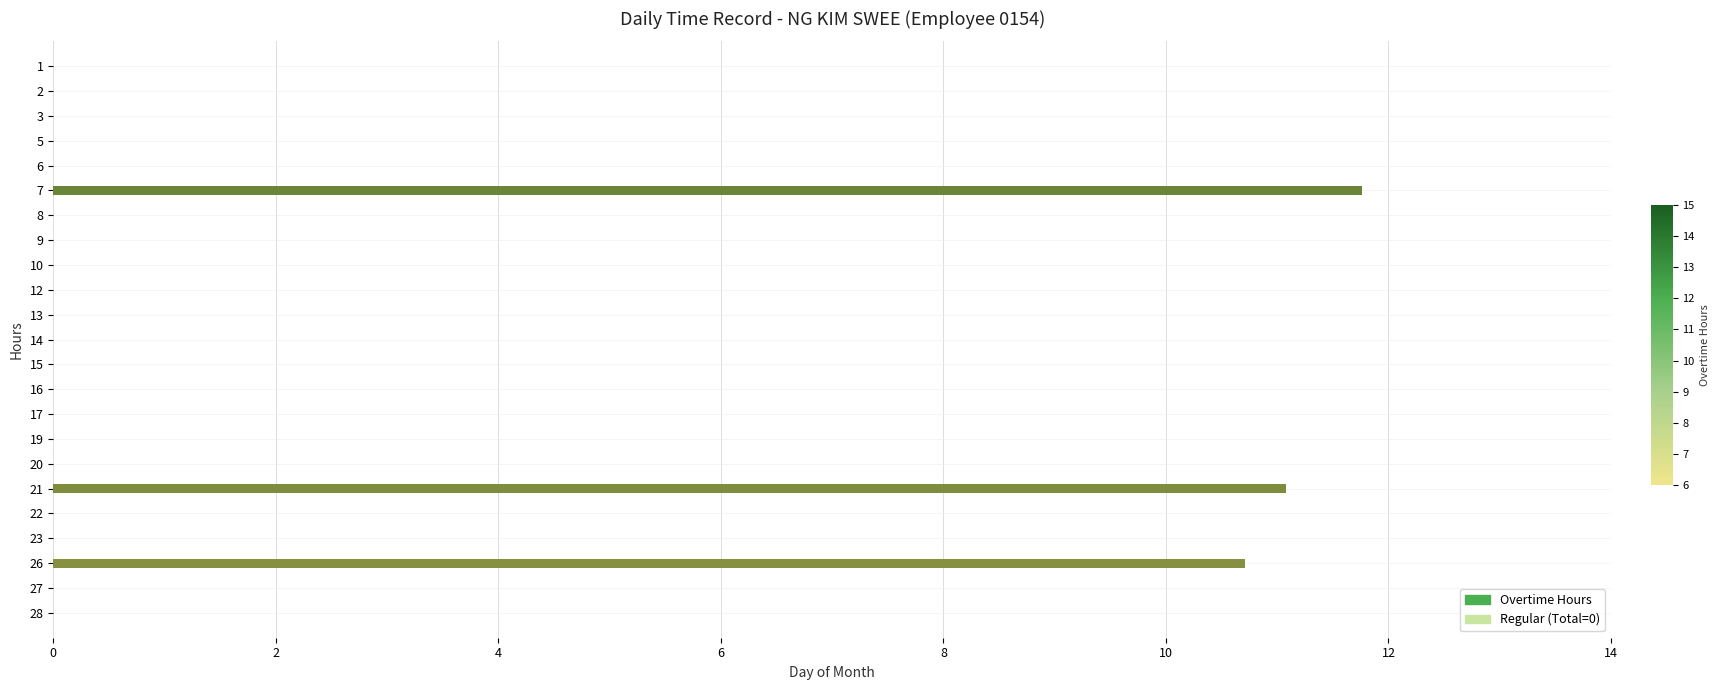

Between 6 and 7, which is larger?

7